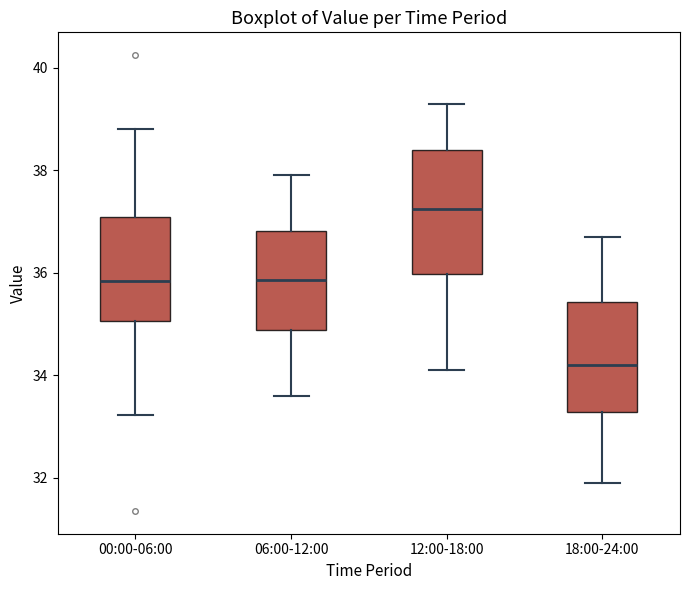

Which box has the lowest median line?

18:00-24:00